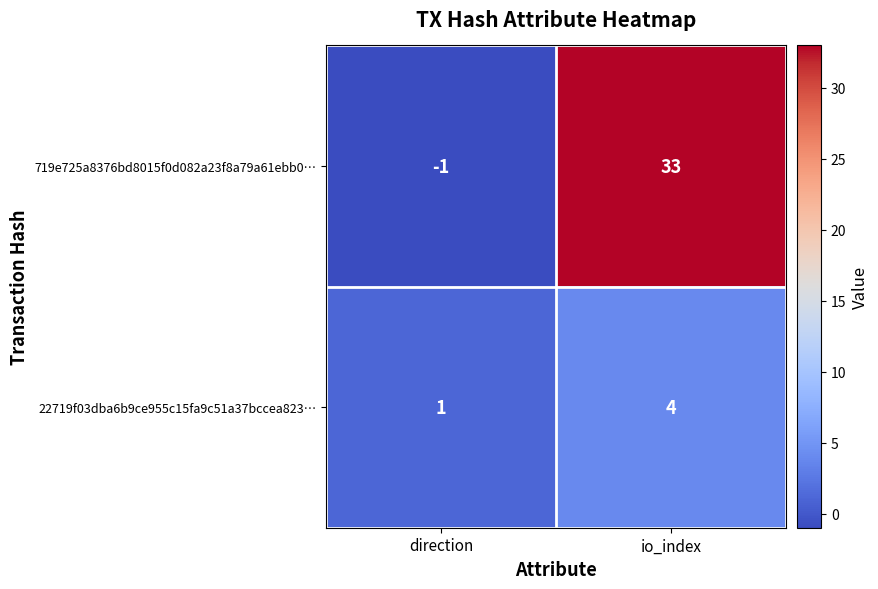

Reading left to right, what are all the values shown in this chart?

719e725a8376bd8015f0d082a23f8a79a61ebb0…: -1	33
22719f03dba6b9ce955c15fa9c51a37bccea823…: 1	4